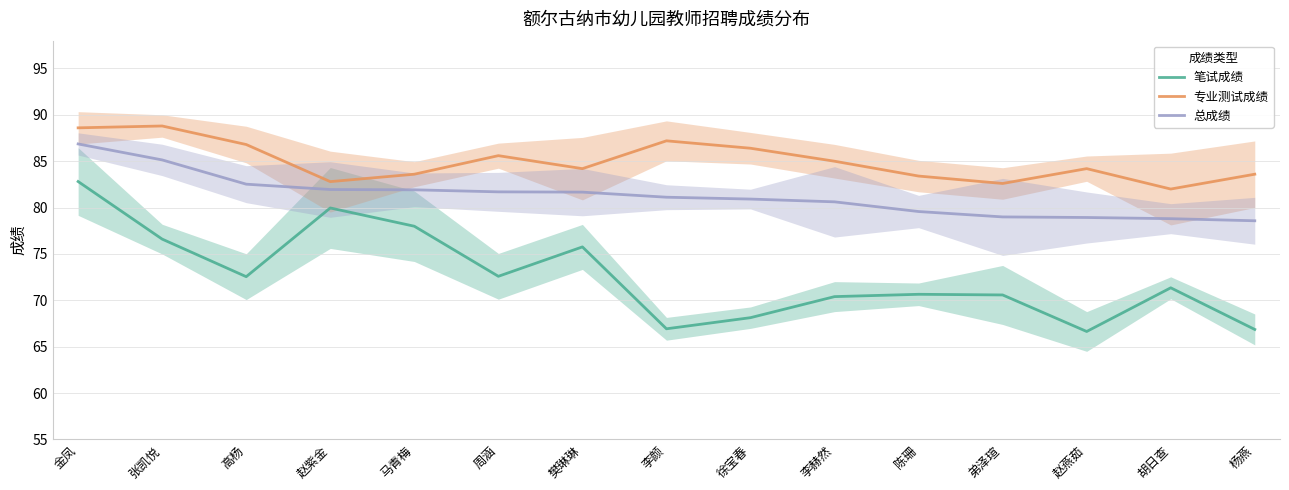

At how many categories does at least one series exceed 79?

15